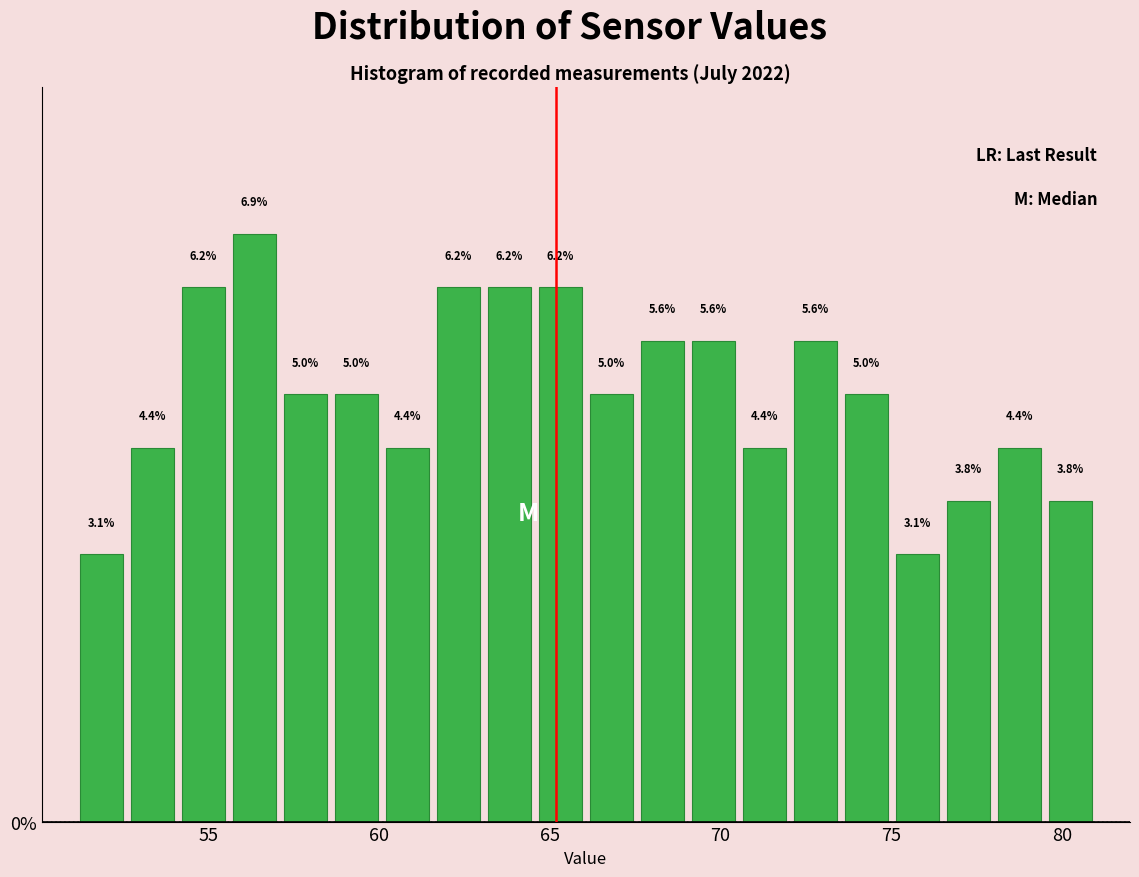

Read against the x-axis, roughly where is the centre of the tallest bar?

56.5